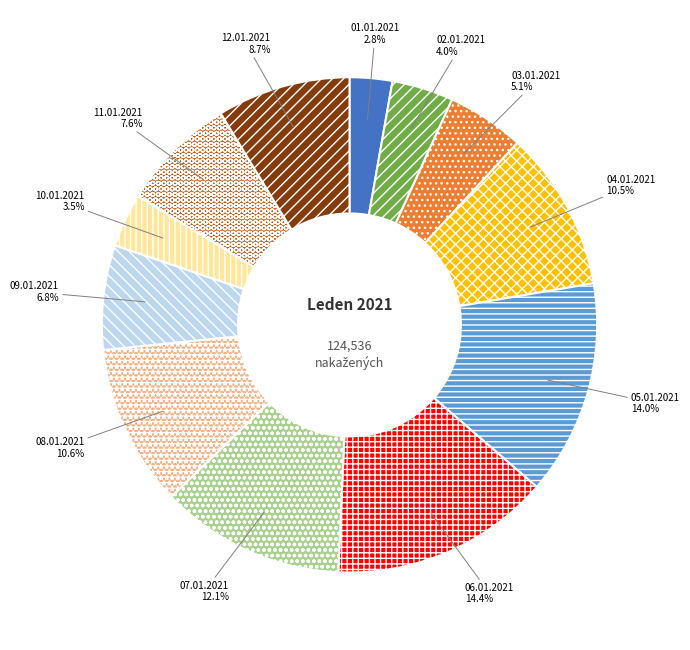

What percentage is NOT represented by 05.01.2021?

86.0%